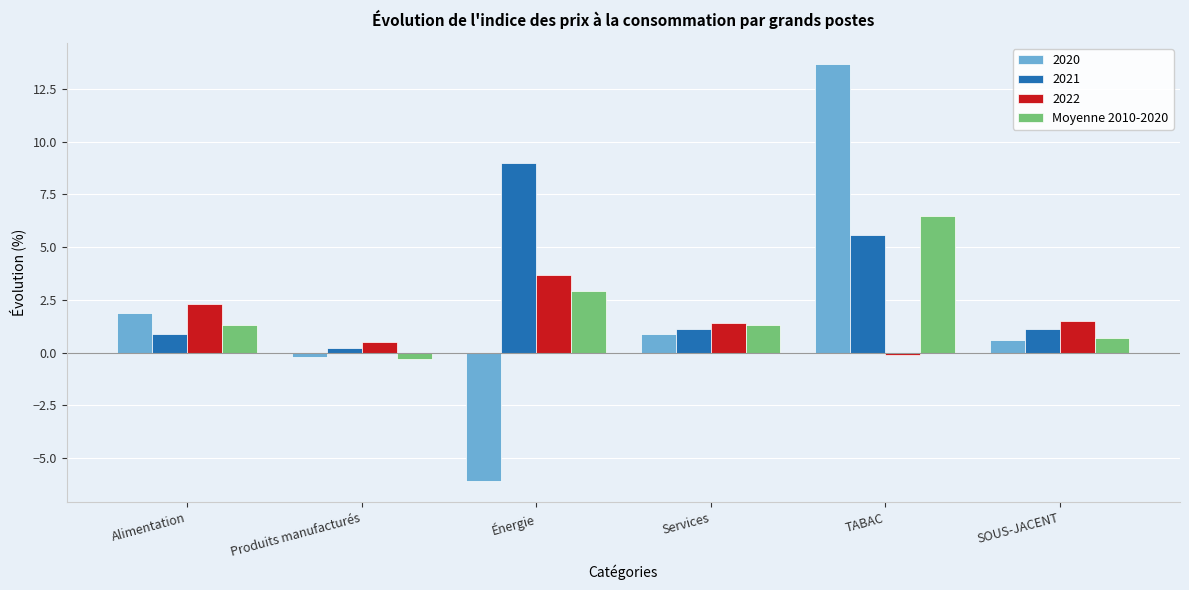

Reading left to right, list all the values displayed in this chart.

2020: Alimentation=1.9	Produits manufacturés=-0.2	Énergie=-6.1	Services=0.9	TABAC=13.7	SOUS-JACENT=0.6
2021: Alimentation=0.9	Produits manufacturés=0.2	Énergie=9.0	Services=1.1	TABAC=5.6	SOUS-JACENT=1.1
2022: Alimentation=2.3	Produits manufacturés=0.5	Énergie=3.7	Services=1.4	TABAC=-0.1	SOUS-JACENT=1.5
Moyenne 2010-2020: Alimentation=1.3	Produits manufacturés=-0.3	Énergie=2.9	Services=1.3	TABAC=6.5	SOUS-JACENT=0.7